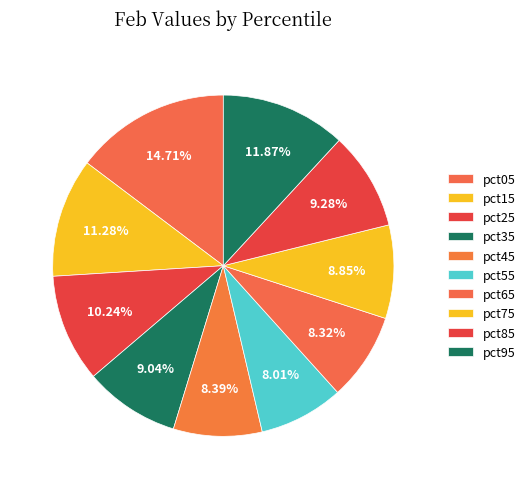

How many slices are in this pie chart?

10